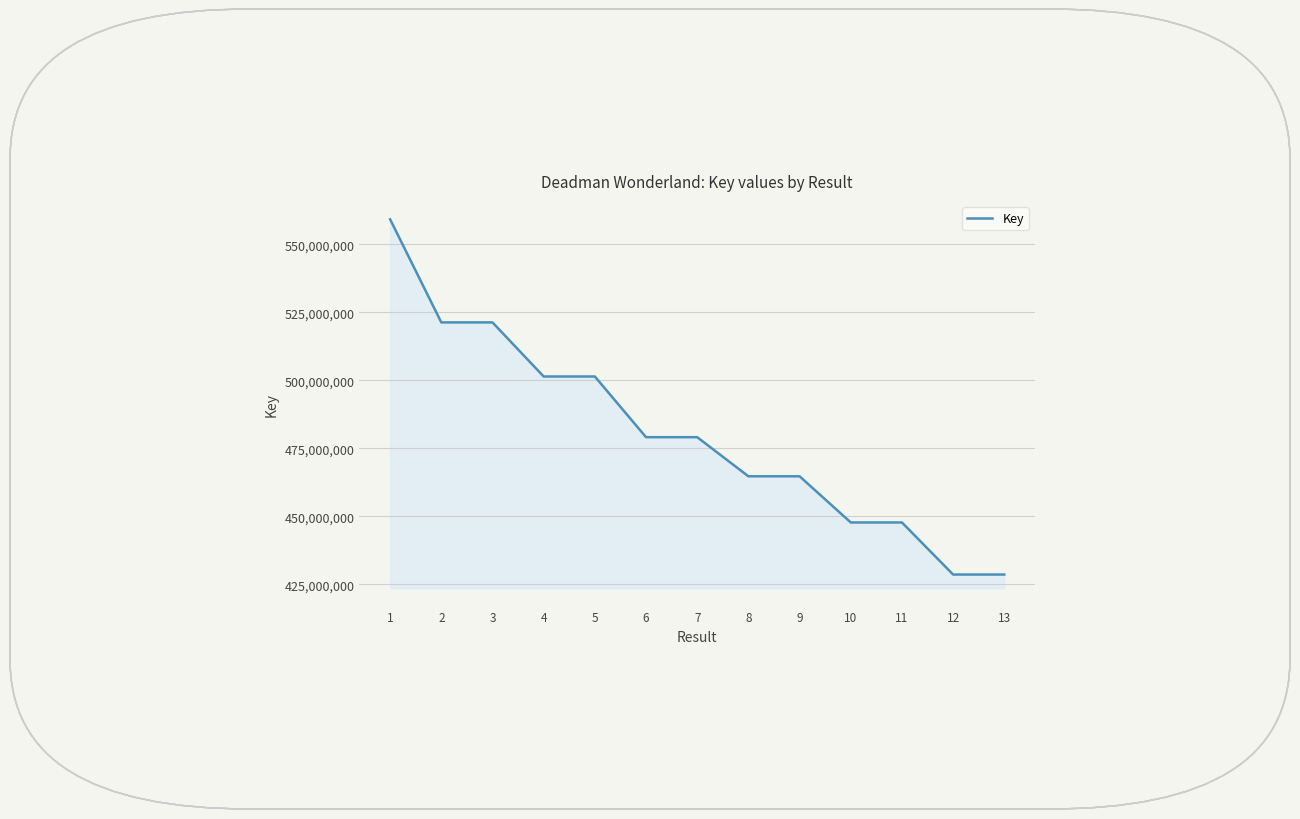

What is the sum of the values at 10 and 3?

969059843